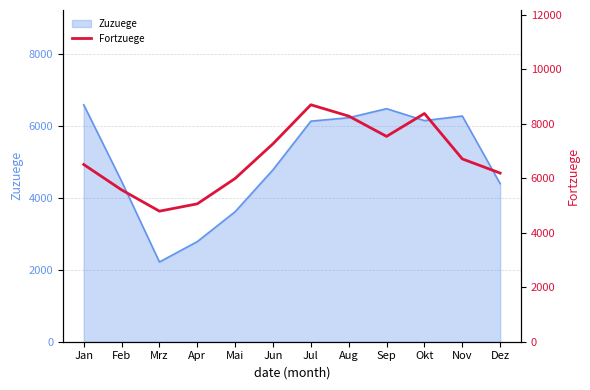

The Zuzuege series shows 4468 at Feb. True or false?

True